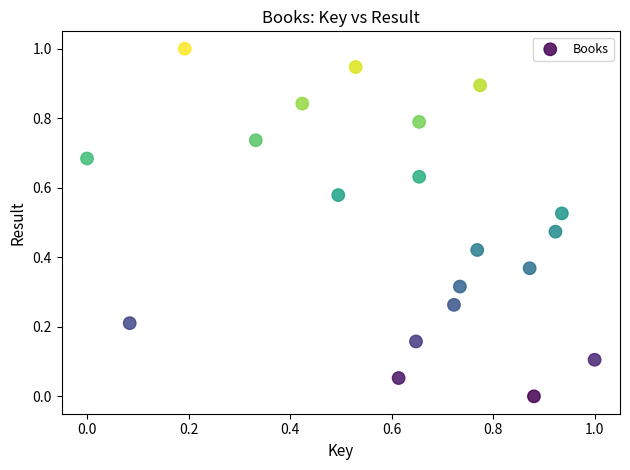

What is the range of Y values (max minus min)?

1.0